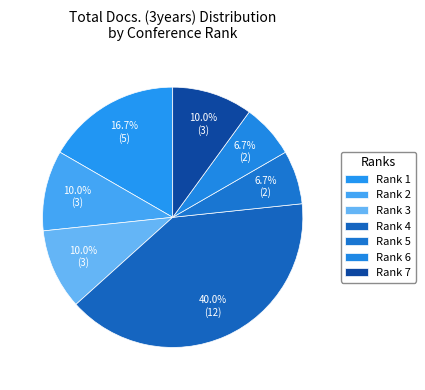

Is there any slice that represents more than half of the pie?

No